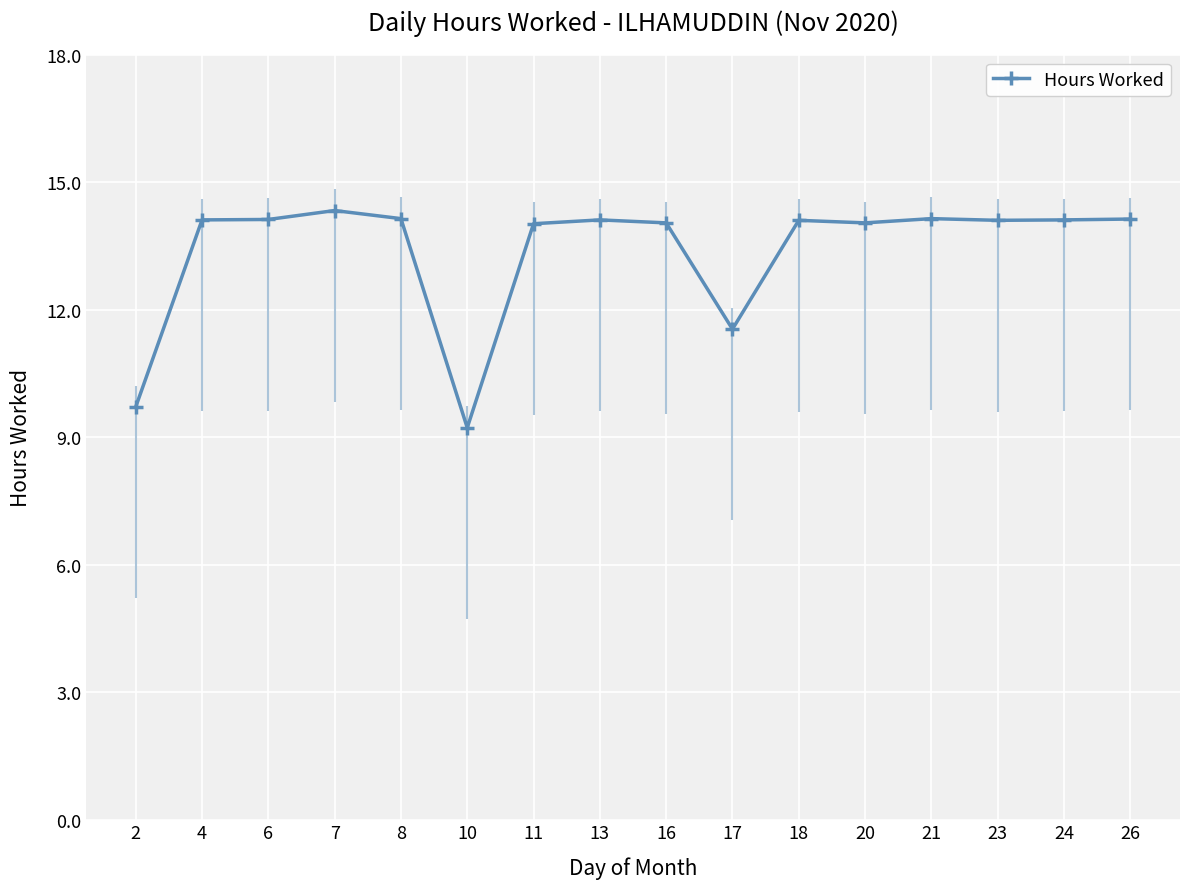

Reading left to right, transcribe all the data shown in this chart.

2=9.7	4=14.1	6=14.1	7=14.3	8=14.1	10=9.2	11=14.0	13=14.1	16=14.0	17=11.5	18=14.1	20=14.0	21=14.1	23=14.1	24=14.1	26=14.1